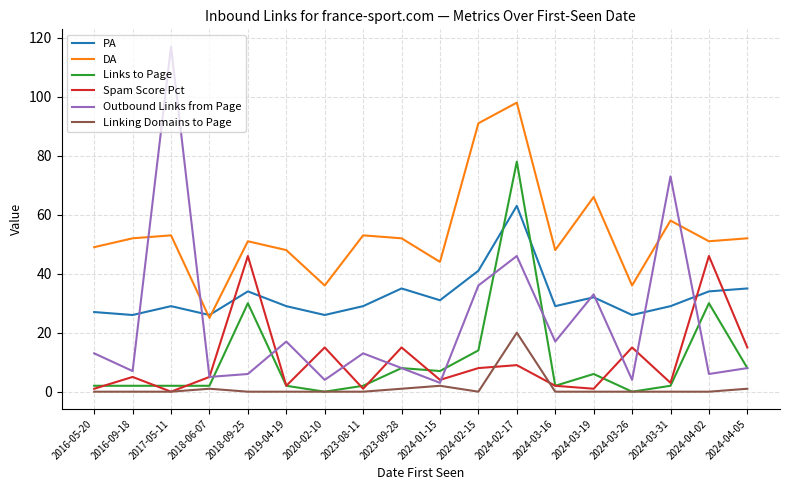

How many intersections are there between Links to Page and PA?

2